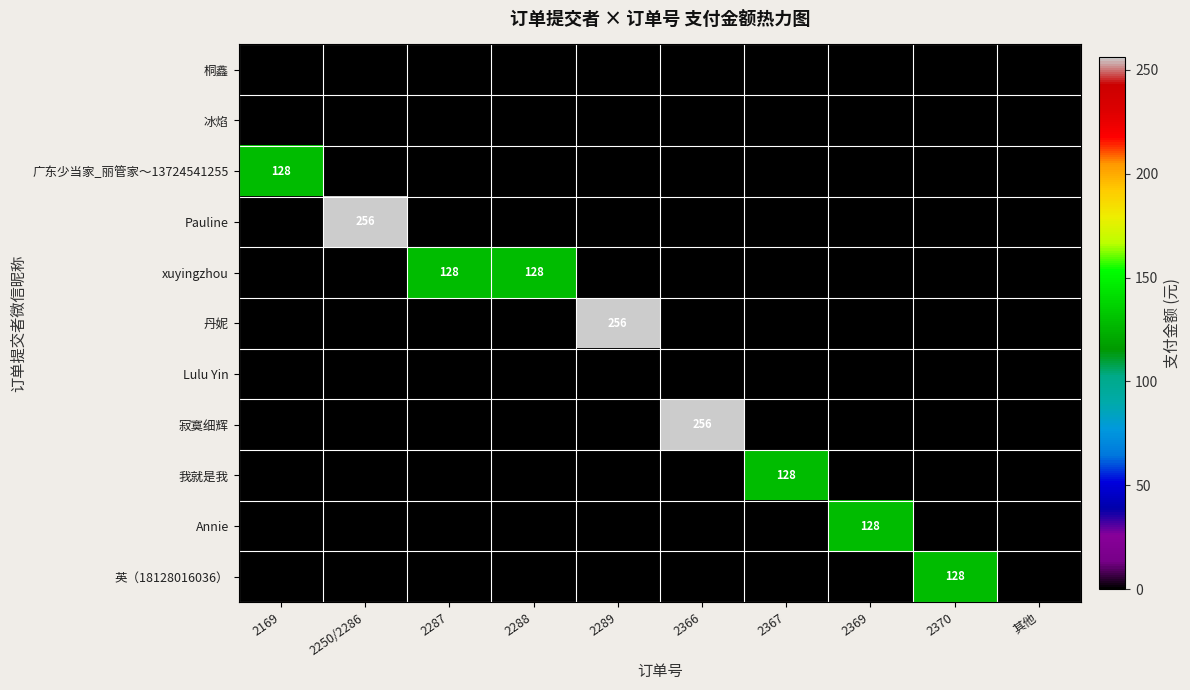

The value of Annie at 2369 is 177. True or false?

False